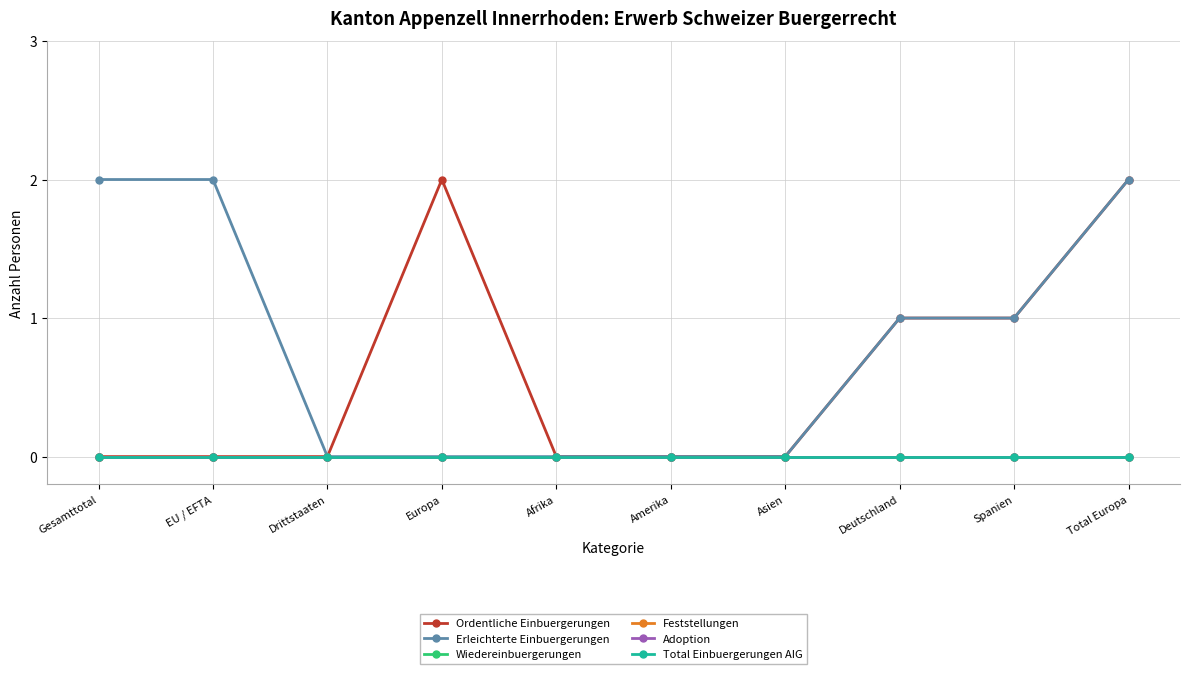

What is the label of the 6th point from the right?

Afrika